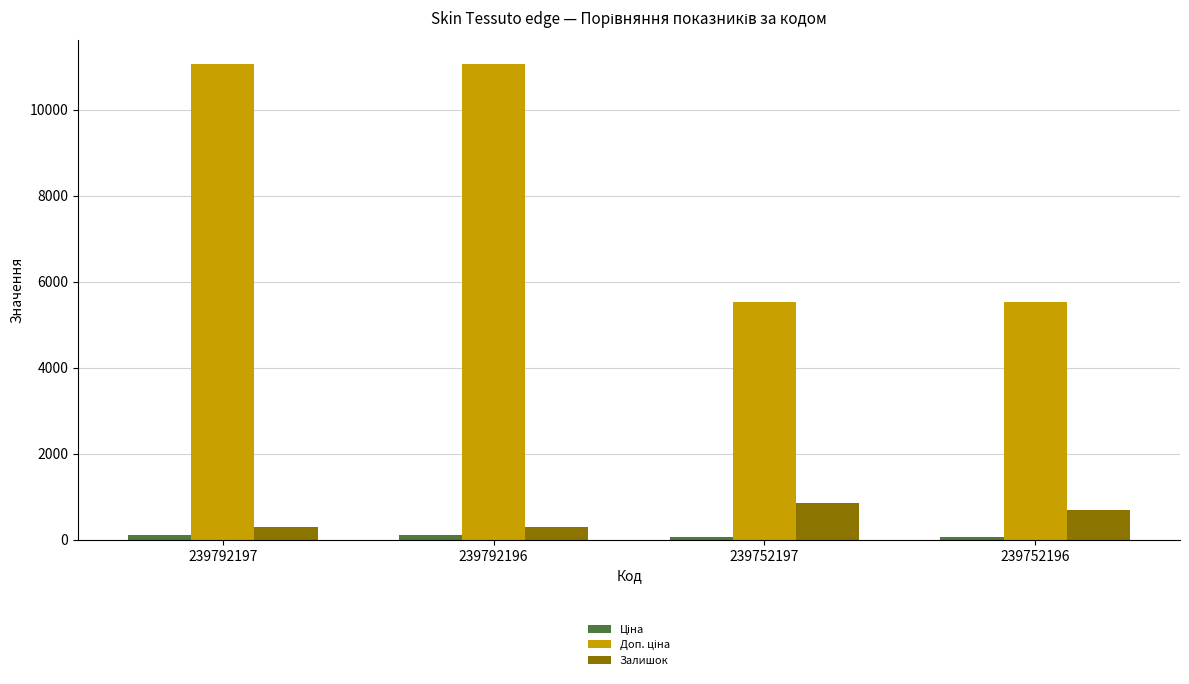

What is the difference between the second highest and second lowest values in the Залишок series?

408.0